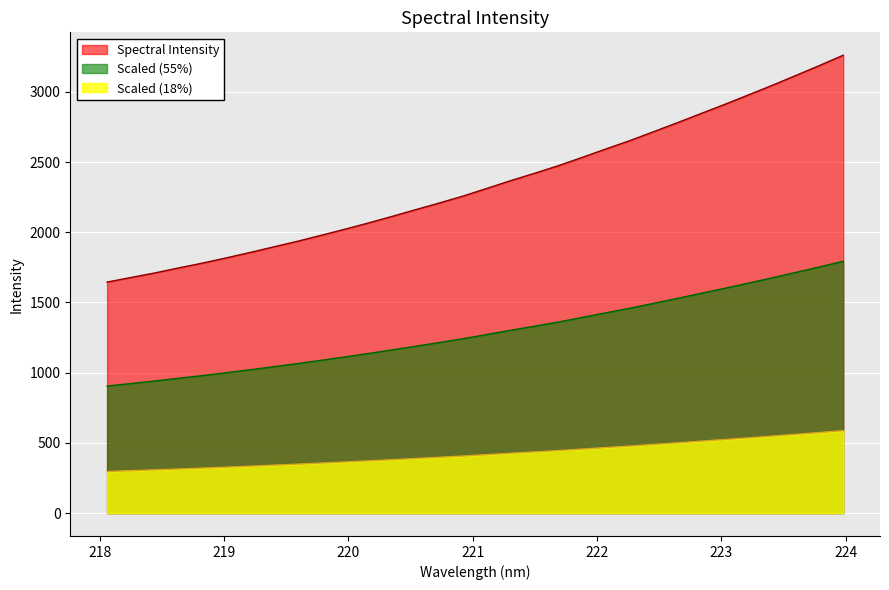

How many values are below 2313?

16